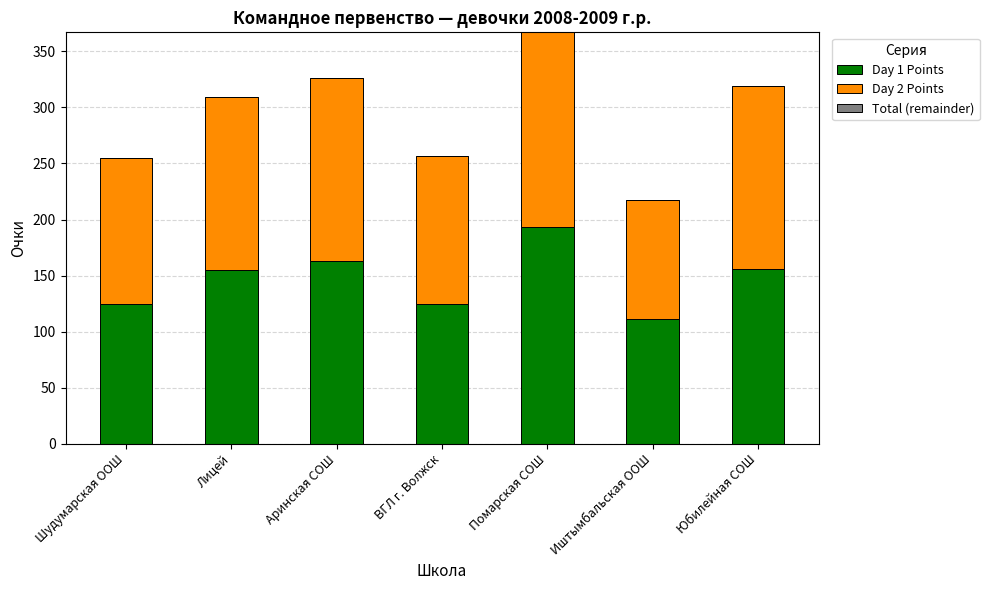

What is the difference between the Day 1 Points values at Шудумарская ООШ and Помарская СОШ?

68